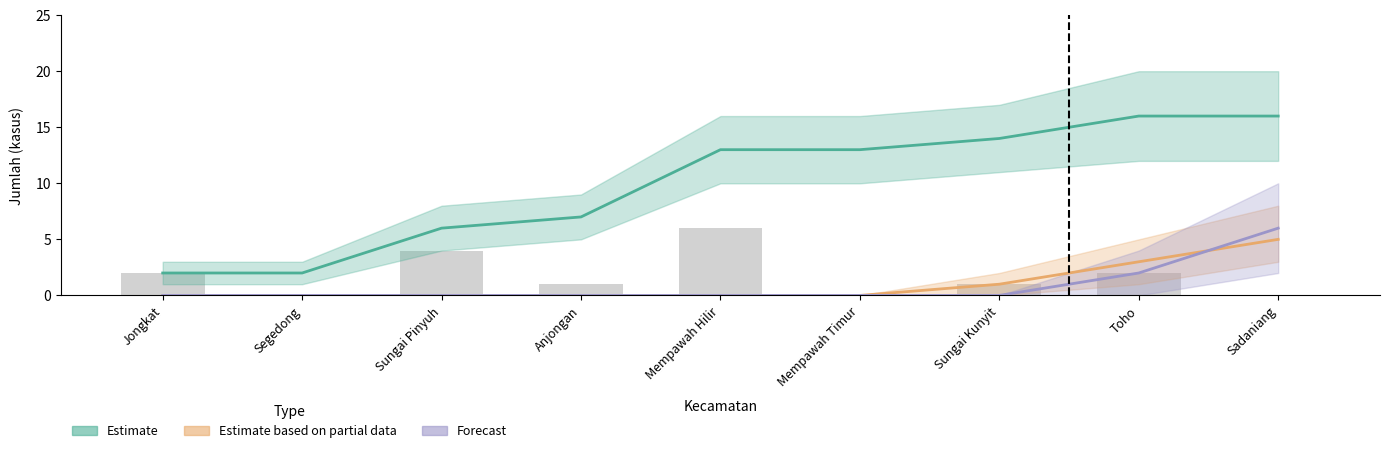

What is the value of the Estimate bar at the 3rd from the left?

6